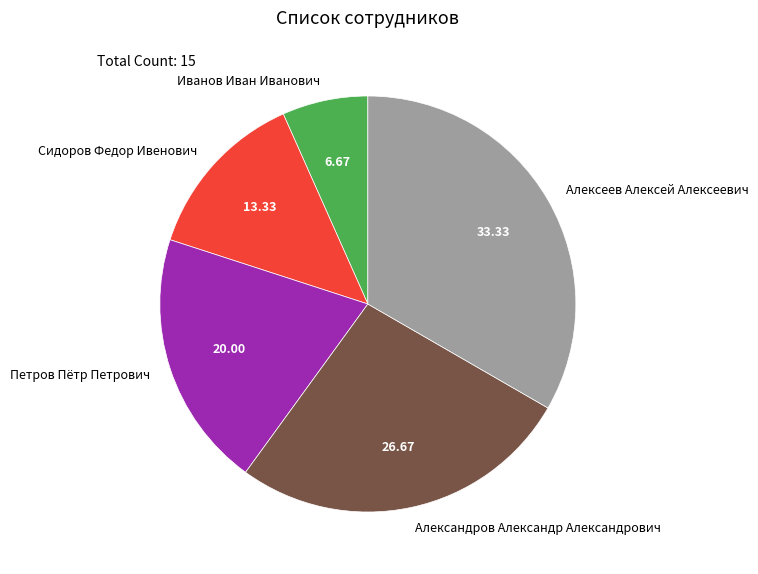

Combined, do Алексеев Алексей Алексеевич and Сидоров Федор Ивенович account for over 50%?

No